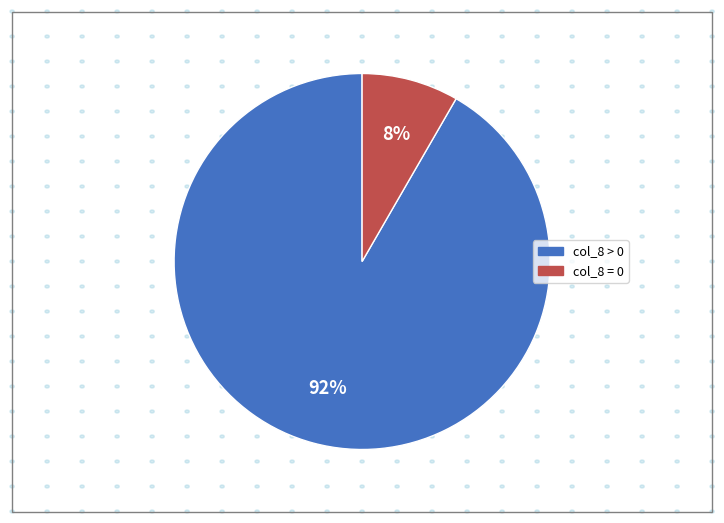

To the nearest percent, what is the average slice percentage?

50%